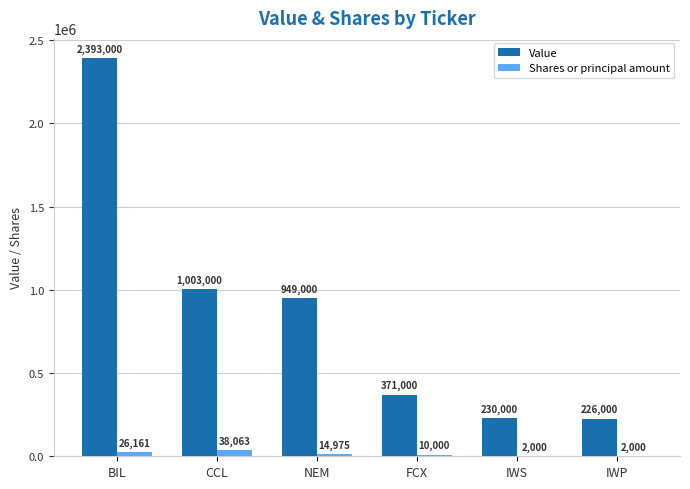

Reading left to right, what are all the values shown in this chart?

Value: BIL=2393000	CCL=1003000	NEM=949000	FCX=371000	IWS=230000	IWP=226000
Shares or principal amount: BIL=26161	CCL=38063	NEM=14975	FCX=10000	IWS=2000	IWP=2000